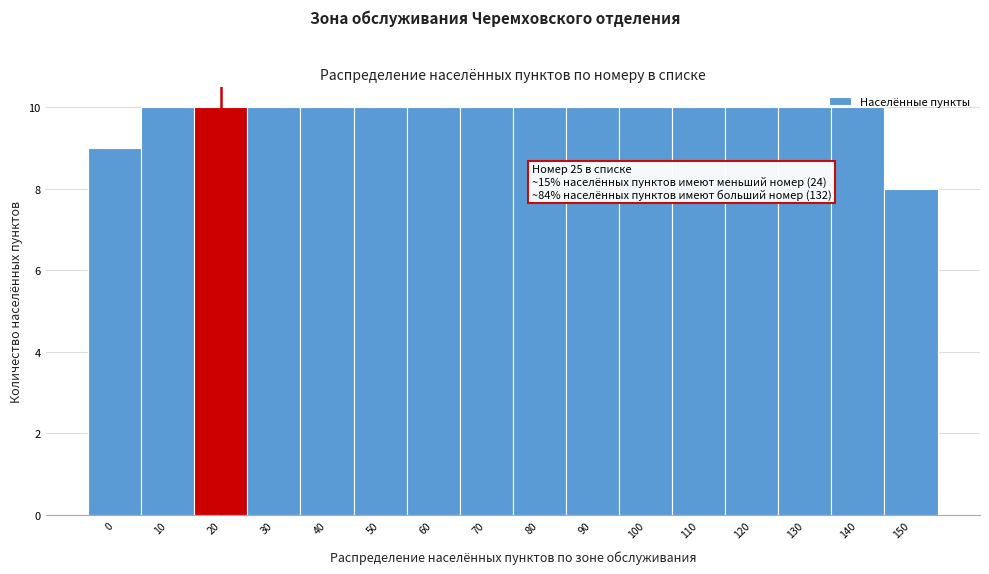

What is the value of the 6th bar from the left?

10